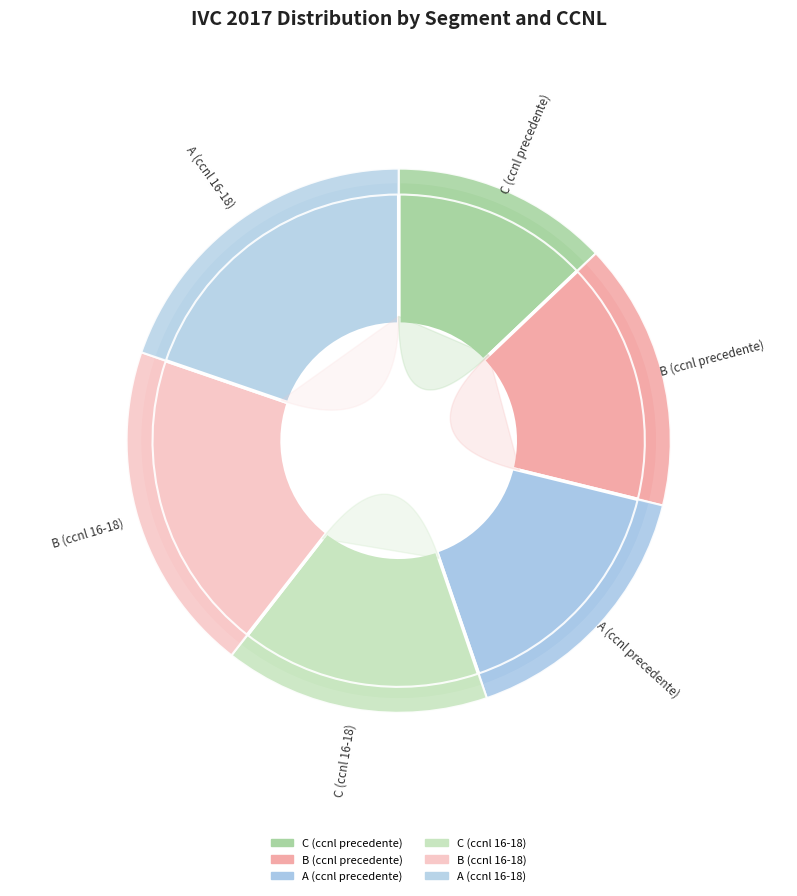

What is the smallest slice in the pie chart?

C (ccnl precedente)